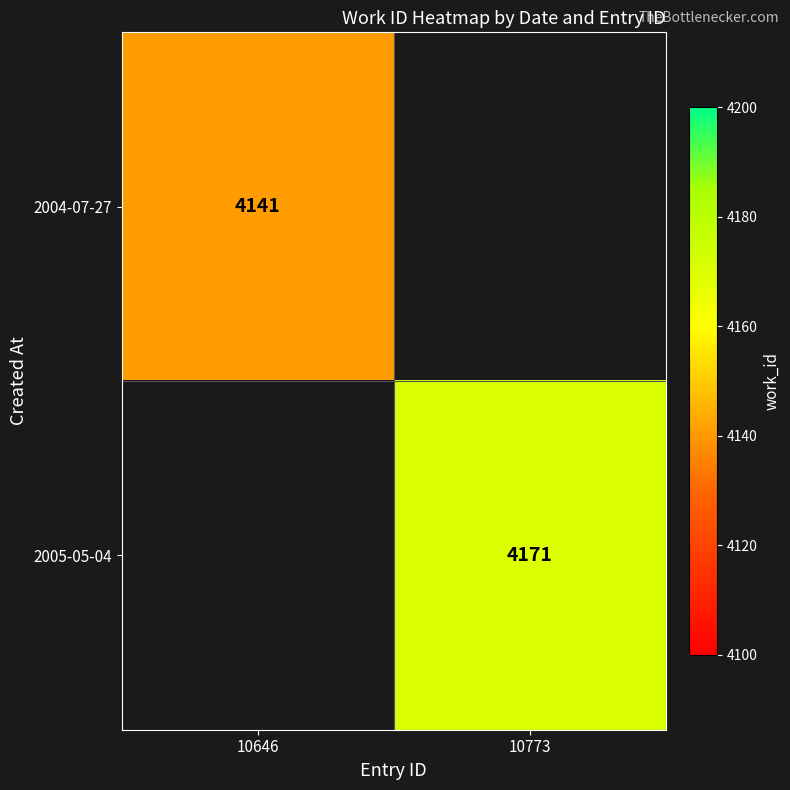

Is the value of 2005-05-04 at 10773 greater than the value of 2004-07-27 at 10646?

Yes